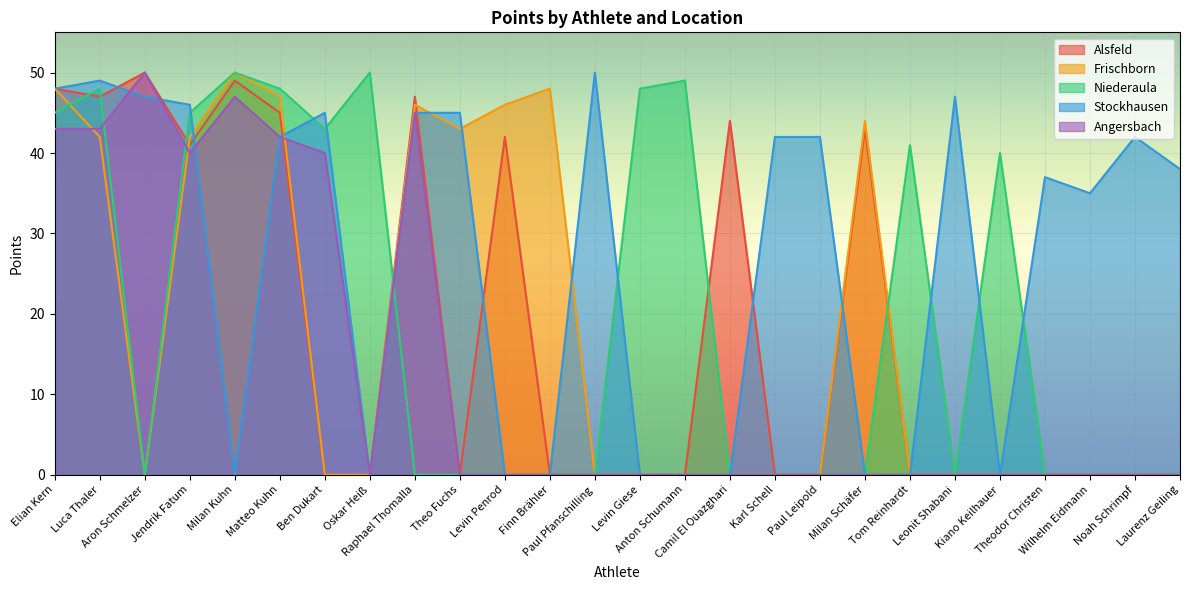

Reading right to left, transcribe all the data shown in this chart.

Alsfeld: 0	0	0	0	0	0	0	43	0	0	44	0	0	0	0	42	0	47	0	0	45	49	41	50	47	48
Frischborn: 0	0	0	0	0	0	0	44	0	0	0	0	0	0	48	46	43	46	0	0	47	50	42	0	42	48
Niederaula: 0	0	0	0	40	0	41	0	0	0	0	49	48	0	0	0	0	0	50	43	48	50	45	0	48	45
Stockhausen: 38	42	35	37	0	47	0	0	42	42	0	0	0	50	0	0	45	45	0	45	42	0	46	47	49	48
Angersbach: 0	0	0	0	0	0	0	0	0	0	0	0	0	0	0	0	0	45	0	40	42	47	40	50	43	43